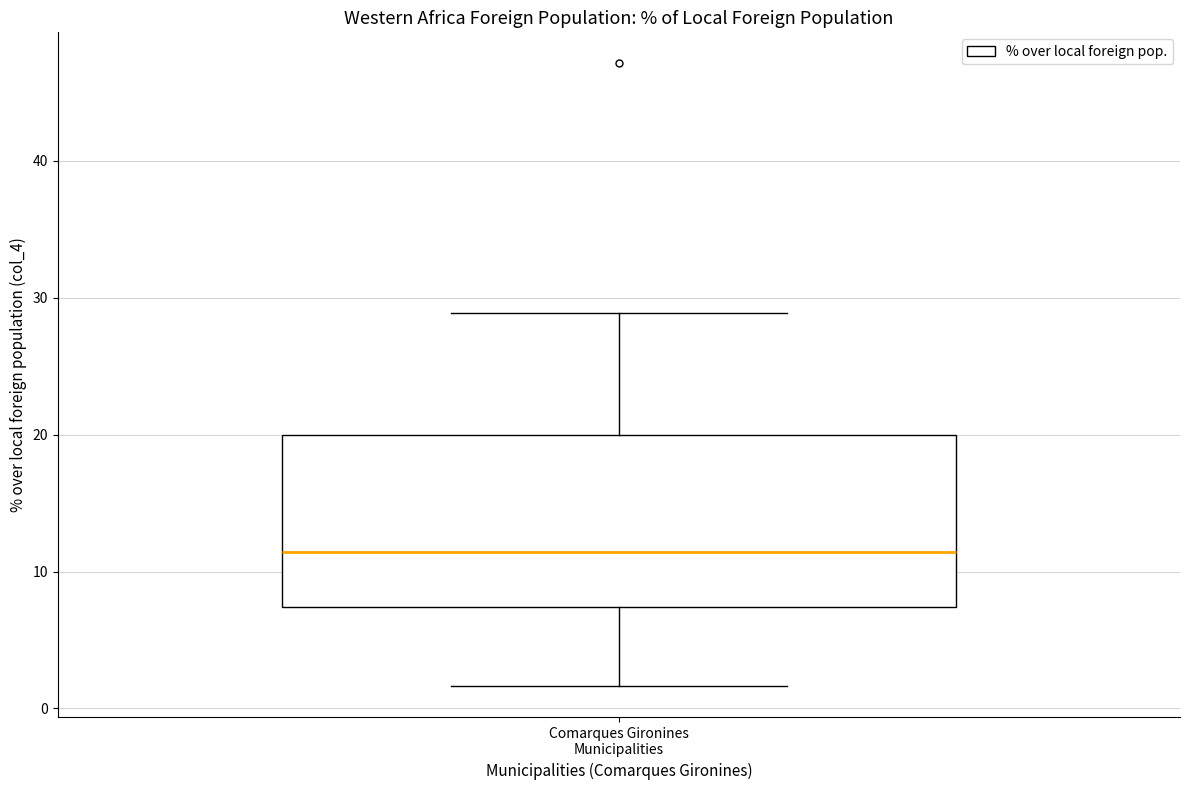

Read this box plot against the y-axis: the position of the median line, the range covered by the box, and the ends of both whiskers. The values are not printed on the chart, so give them approximately, as read against the axis.

median 11, box 7 to 20, whiskers 2 to 29